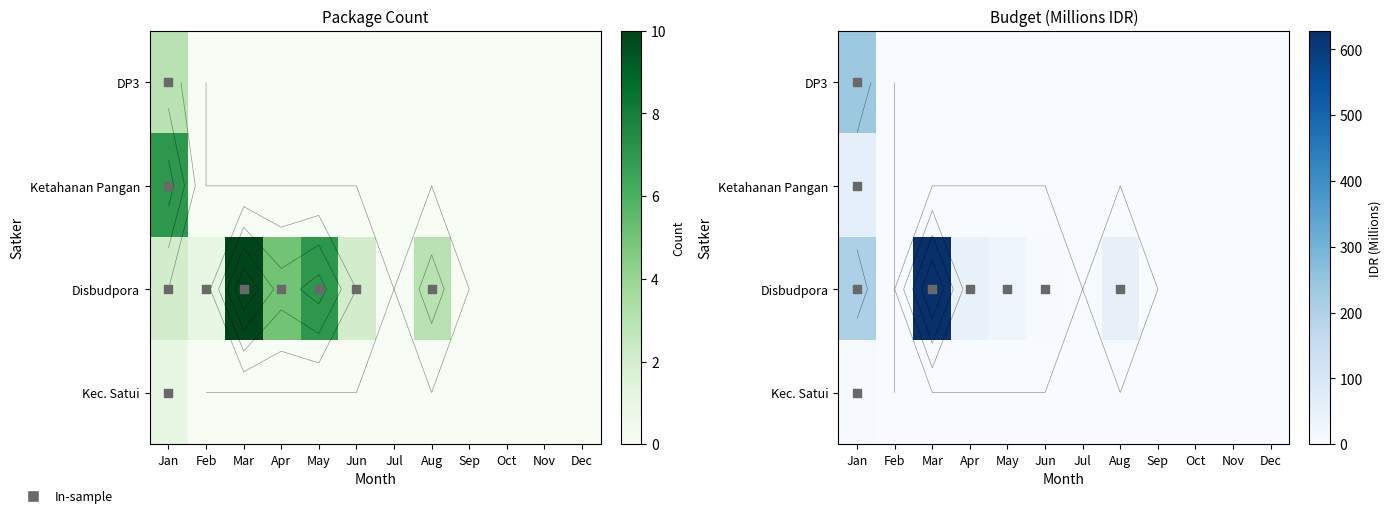

What is the total value across all series at Jan?

506.3